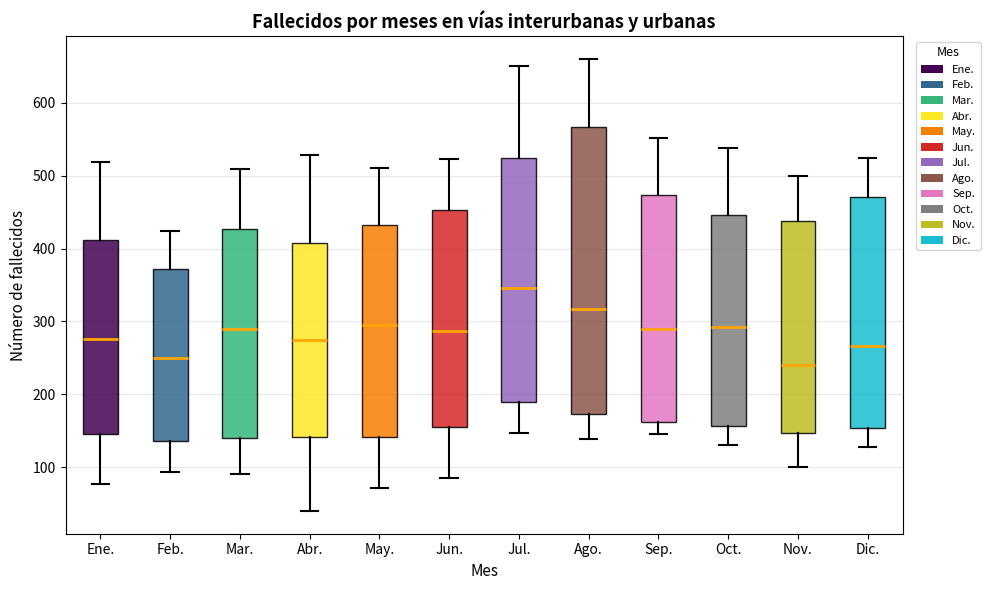

Reading left to right, read every box against the y-axis: the position of its median line, the range the box covers, and the ends of its whiskers. The values are not printed on the chart, so give them approximately, as read against the axis.

Ene.: median 280, box 150 to 410, whiskers 80 to 520
Feb.: median 250, box 140 to 370, whiskers 90 to 420
Mar.: median 290, box 140 to 430, whiskers 90 to 510
Abr.: median 280, box 140 to 410, whiskers 40 to 530
May.: median 290, box 140 to 430, whiskers 70 to 510
Jun.: median 290, box 160 to 450, whiskers 90 to 520
Jul.: median 350, box 190 to 520, whiskers 150 to 650
Ago.: median 320, box 170 to 570, whiskers 140 to 660
Sep.: median 290, box 160 to 470, whiskers 150 to 550
Oct.: median 290, box 160 to 450, whiskers 130 to 540
Nov.: median 240, box 150 to 440, whiskers 100 to 500
Dic.: median 270, box 150 to 470, whiskers 130 to 520